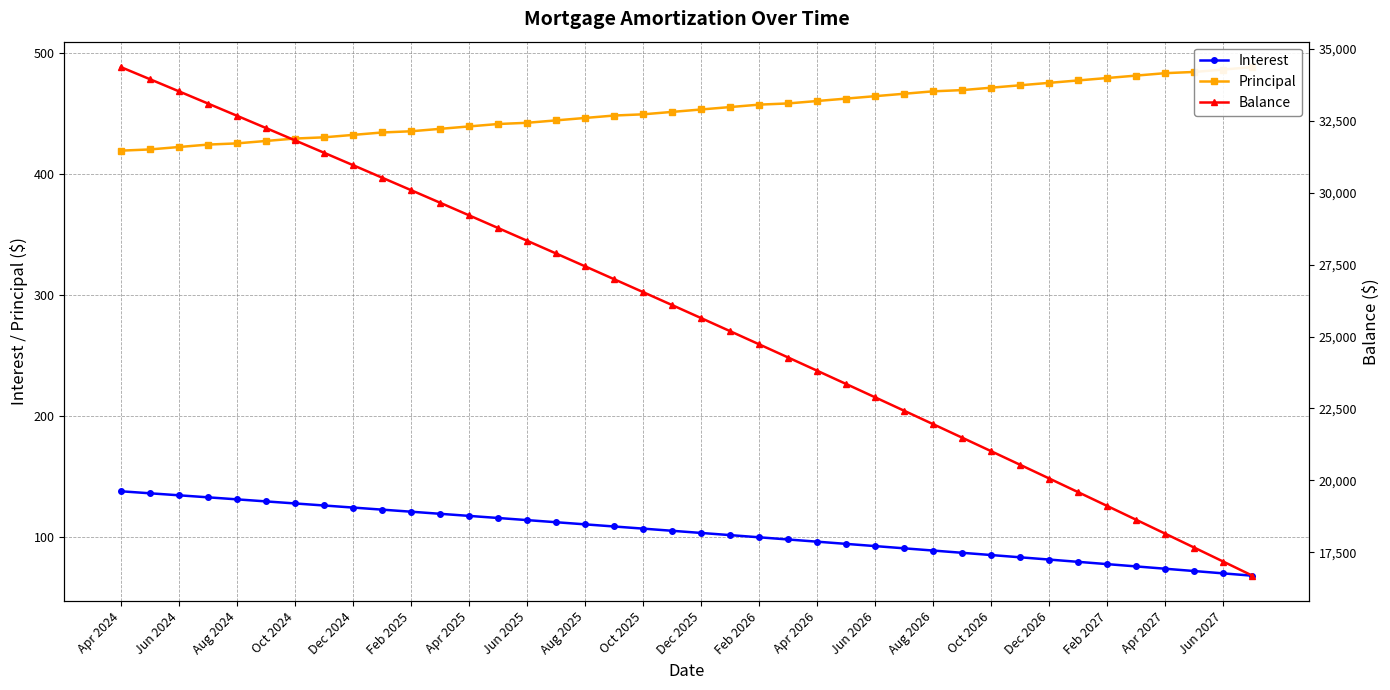

What is the minimum value for Interest?

68.0